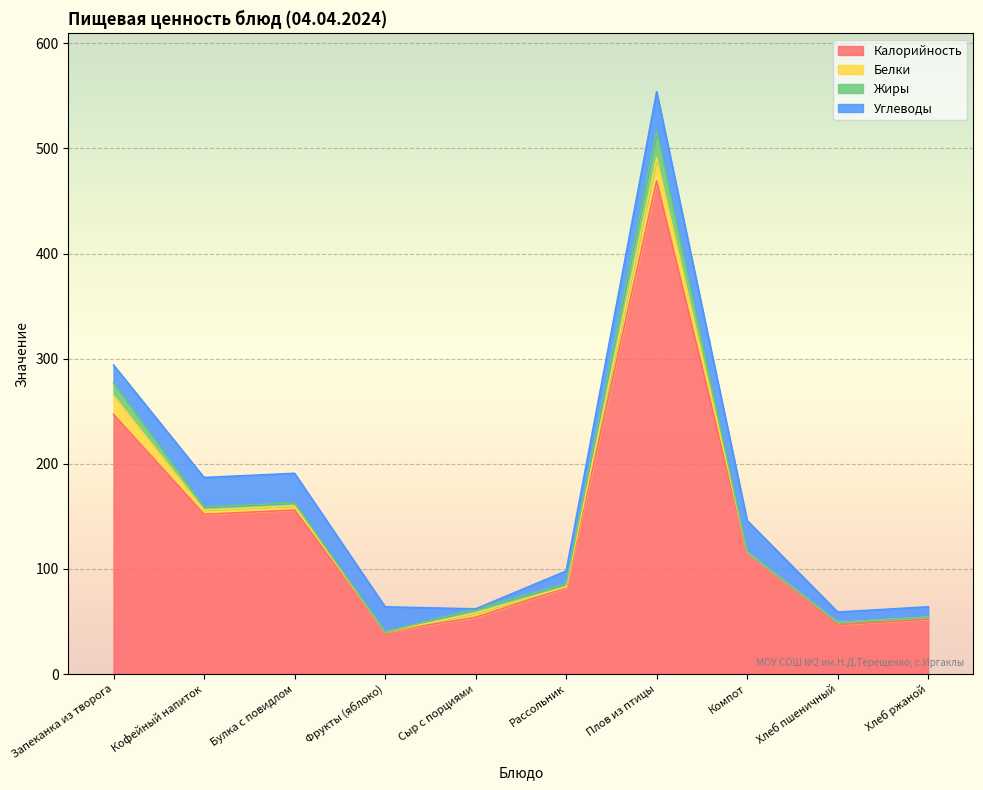

At which label does Белки reach its minimum?

Фрукты (яблоко)